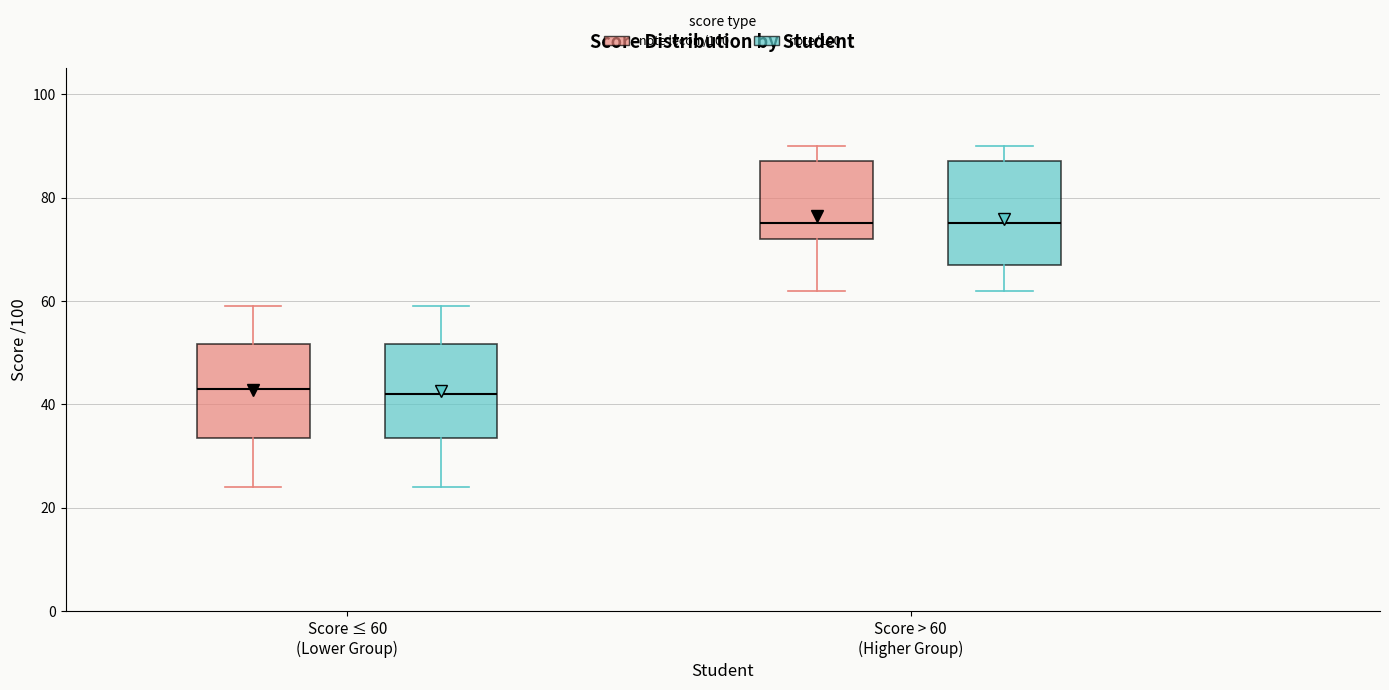

Reading left to right, transcribe this box plot: for each box, give where its median line is, the range the box spans, and where its two whiskers end, as read against the y-axis. The values are not printed on the chart, so give them approximately, as read against the axis.

Score ≤ 60 (Lower Group) (note lecon /100): median 44, box 34 to 52, whiskers 24 to 60
Score ≤ 60 (Lower Group) (note/100): median 42, box 34 to 52, whiskers 24 to 60
Score > 60 (Higher Group) (note lecon /100): median 76, box 72 to 88, whiskers 62 to 90
Score > 60 (Higher Group) (note/100): median 76, box 68 to 88, whiskers 62 to 90